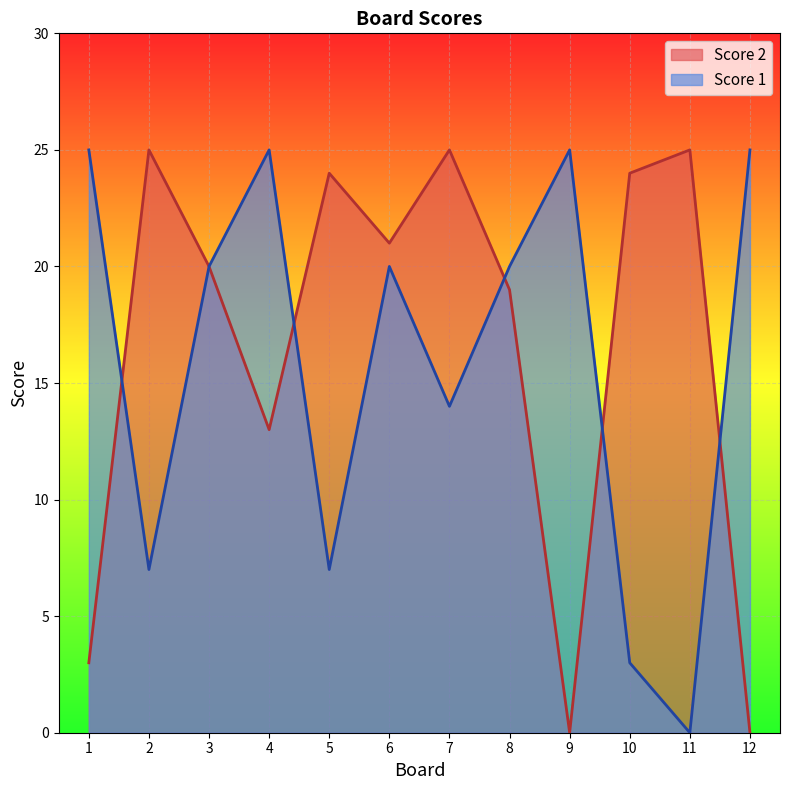

Which series has the largest total across all categories?

Score 2